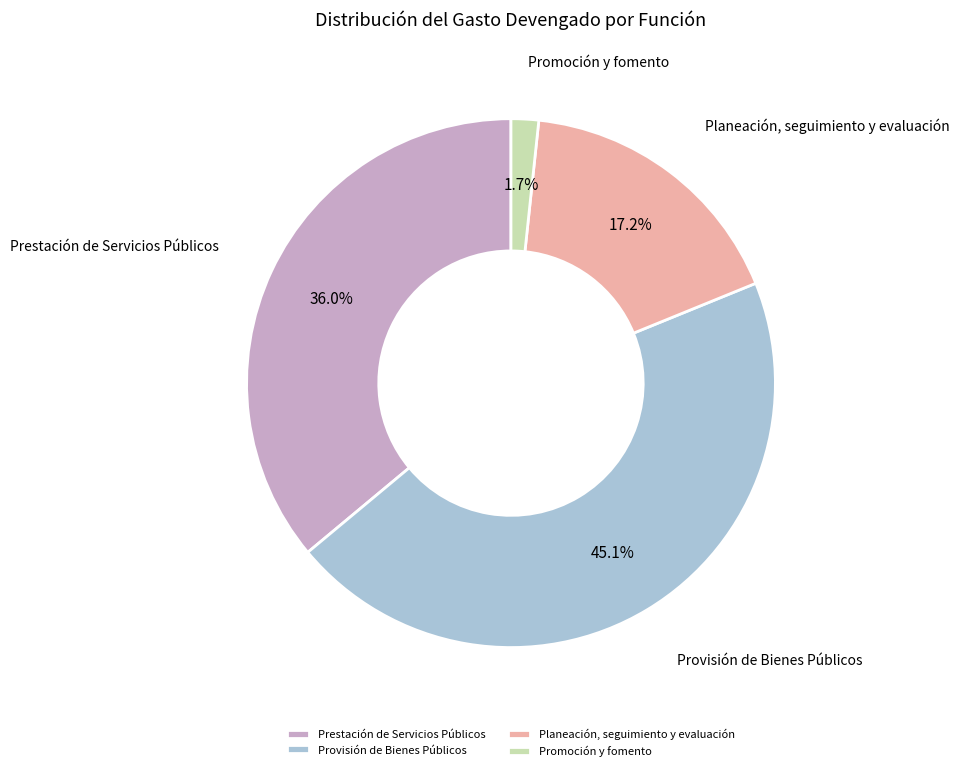

Rank the categories by value from lowest to highest.

Promoción y fomento, Planeación, seguimiento y evaluación, Prestación de Servicios Públicos, Provisión de Bienes Públicos